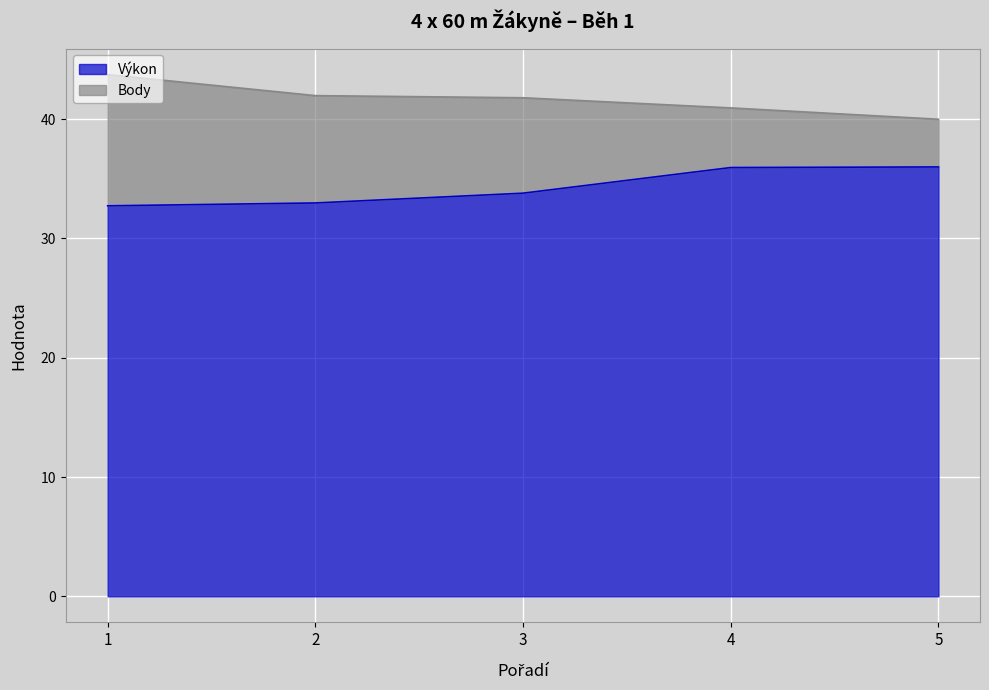

At which label does the data first exceed 33?

3